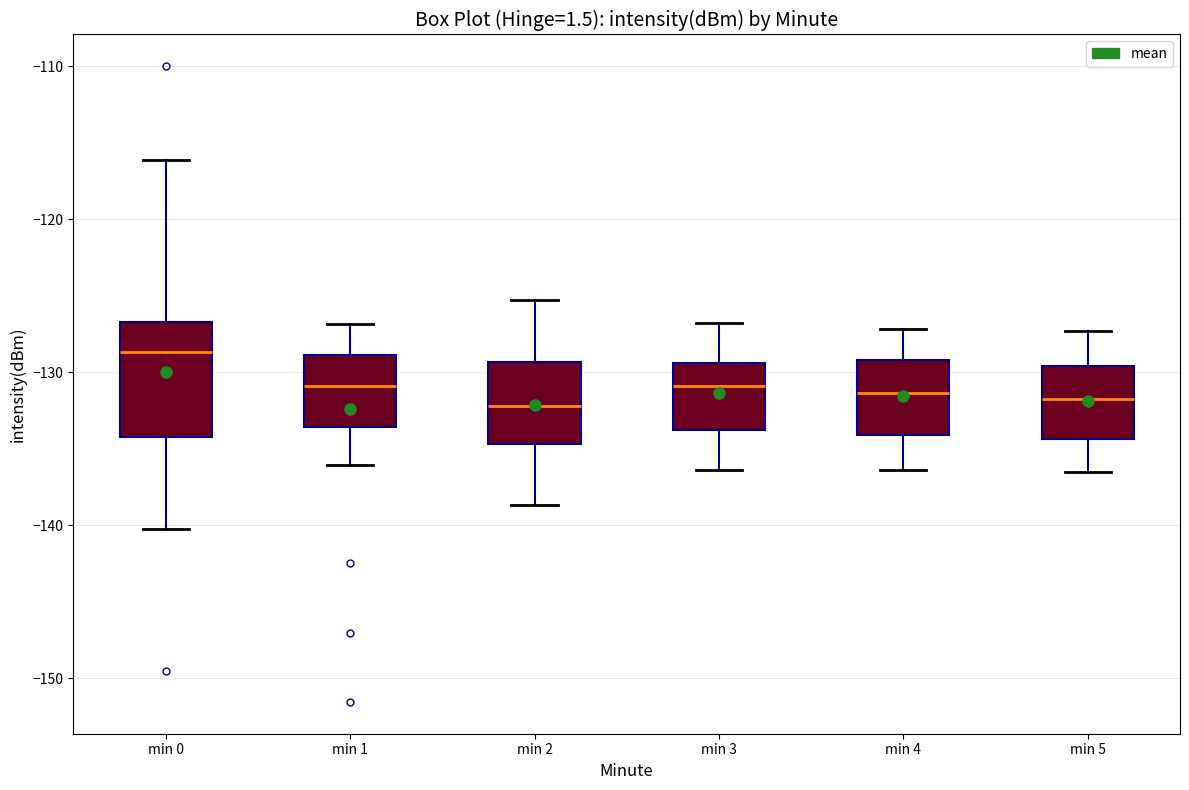

Which box is the tallest, from its lower edge to its upper edge?

min 0